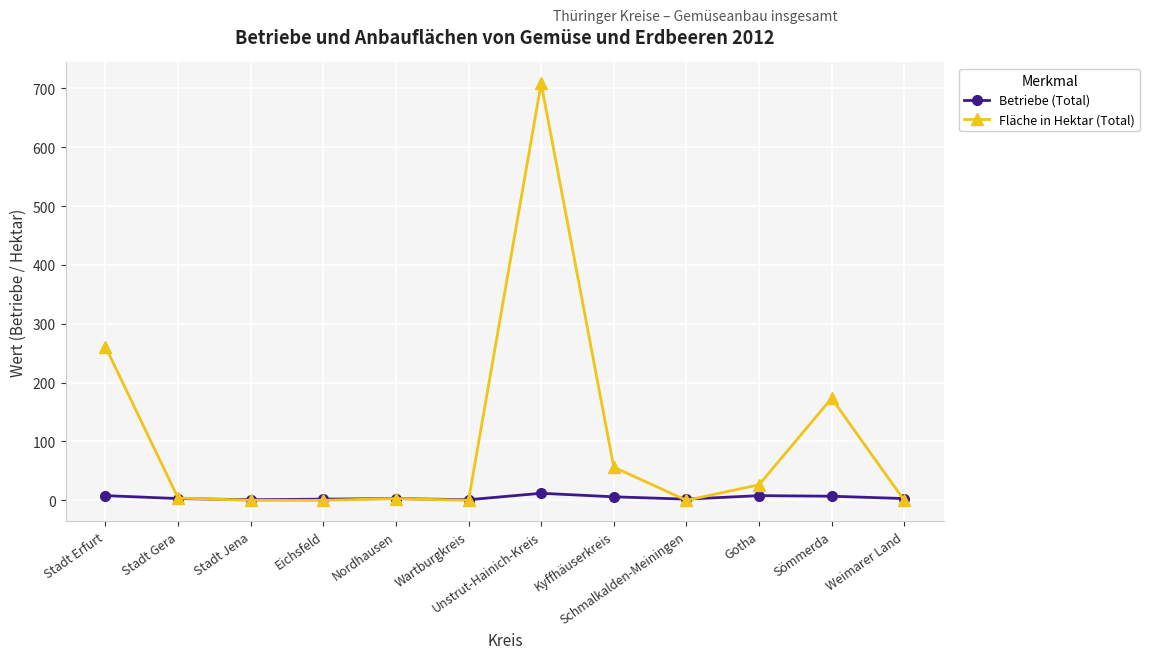

At which label does Betriebe (Total) first exceed 3?

Stadt Erfurt